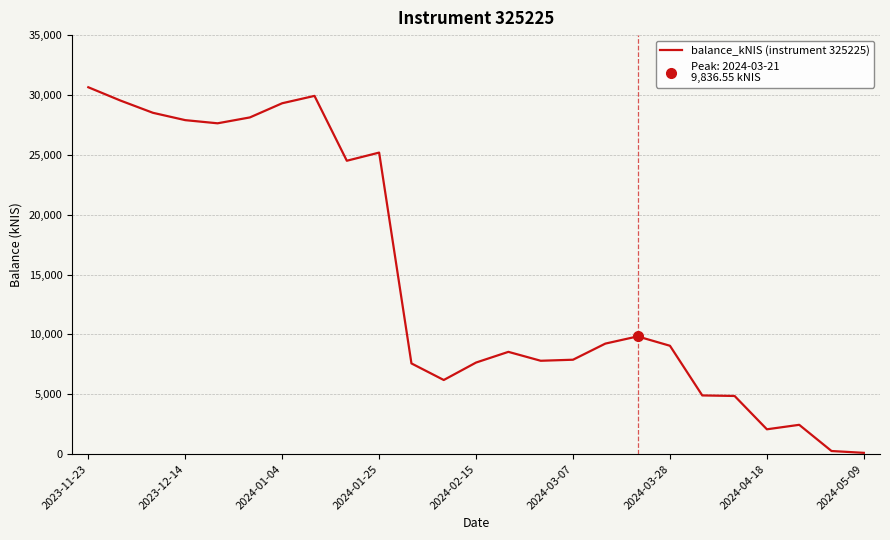

What is the highest value of the balance_kNIS (instrument 325225) series?

30644.7